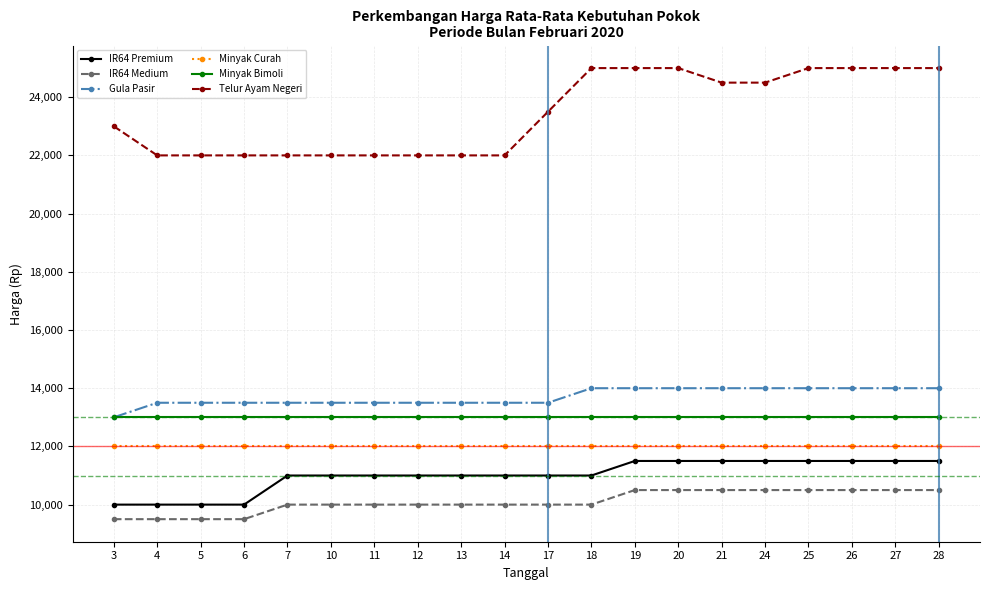

How many categories are shown in the chart?

20